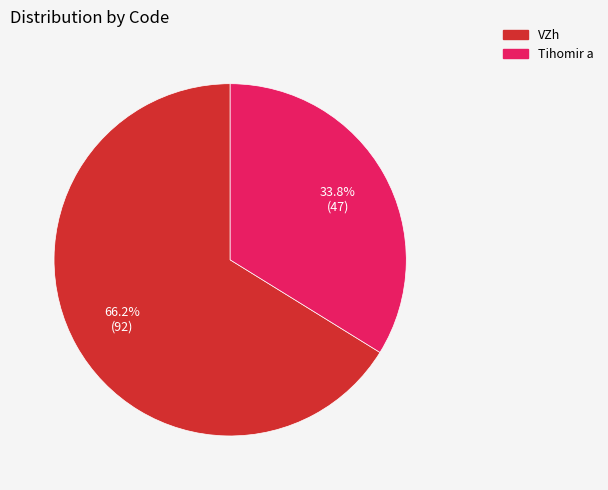

To the nearest percent, what percentage of the pie is Tihomir a?

34%